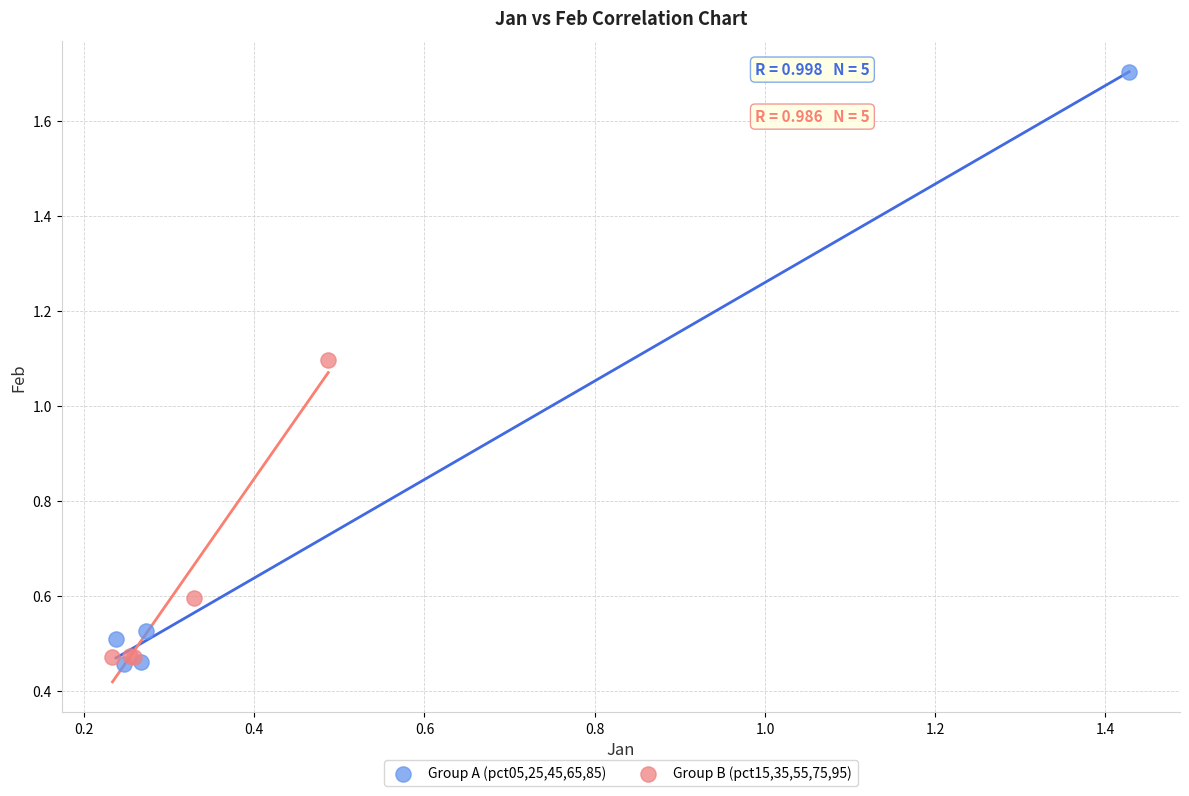

Which series reaches the maximum Y coordinate?

Group A (pct05,25,45,65,85)